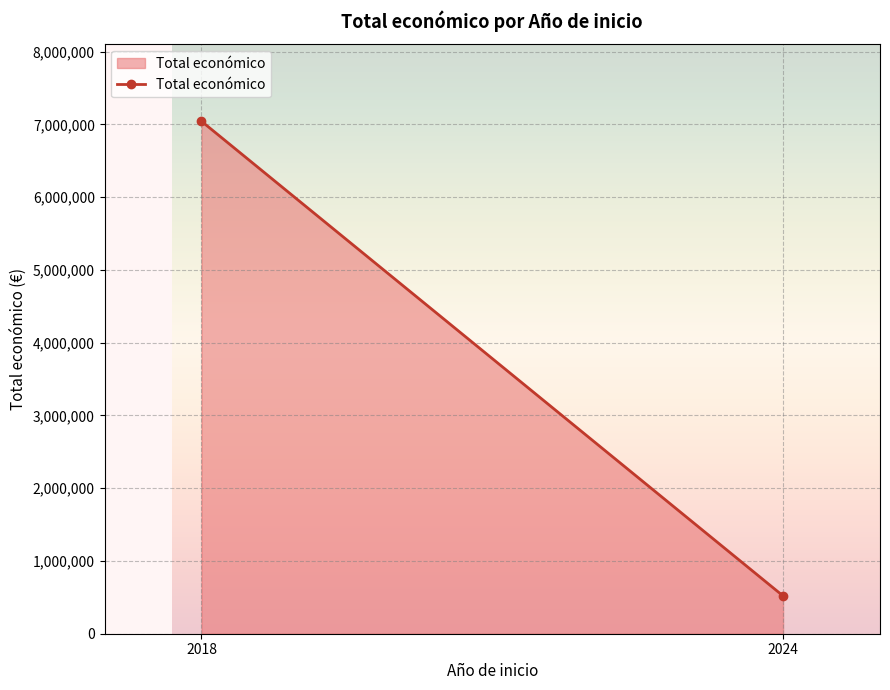

How many data points does each series have?

2